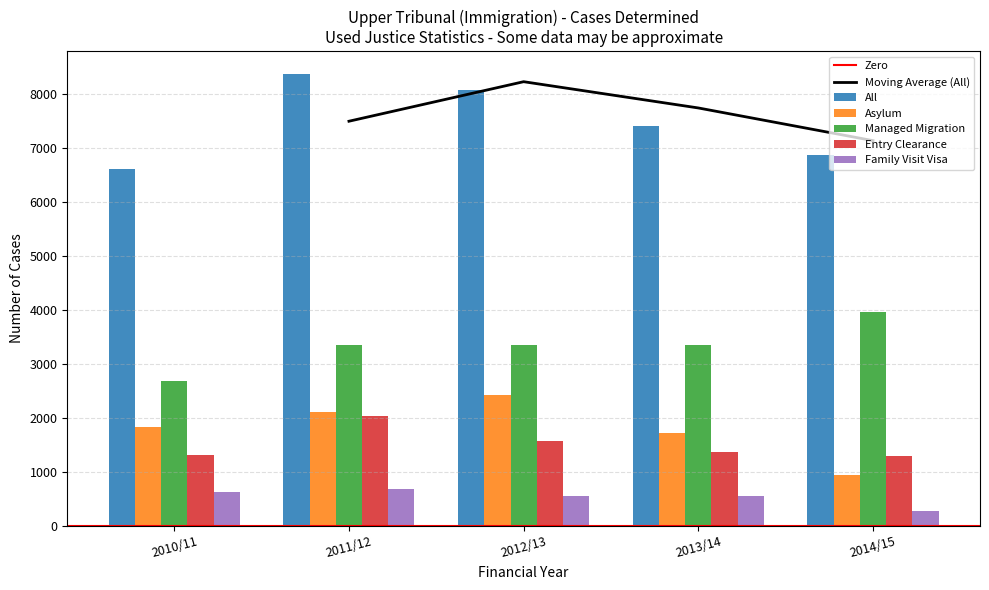

At how many categories does at least one series exceed 769?

5